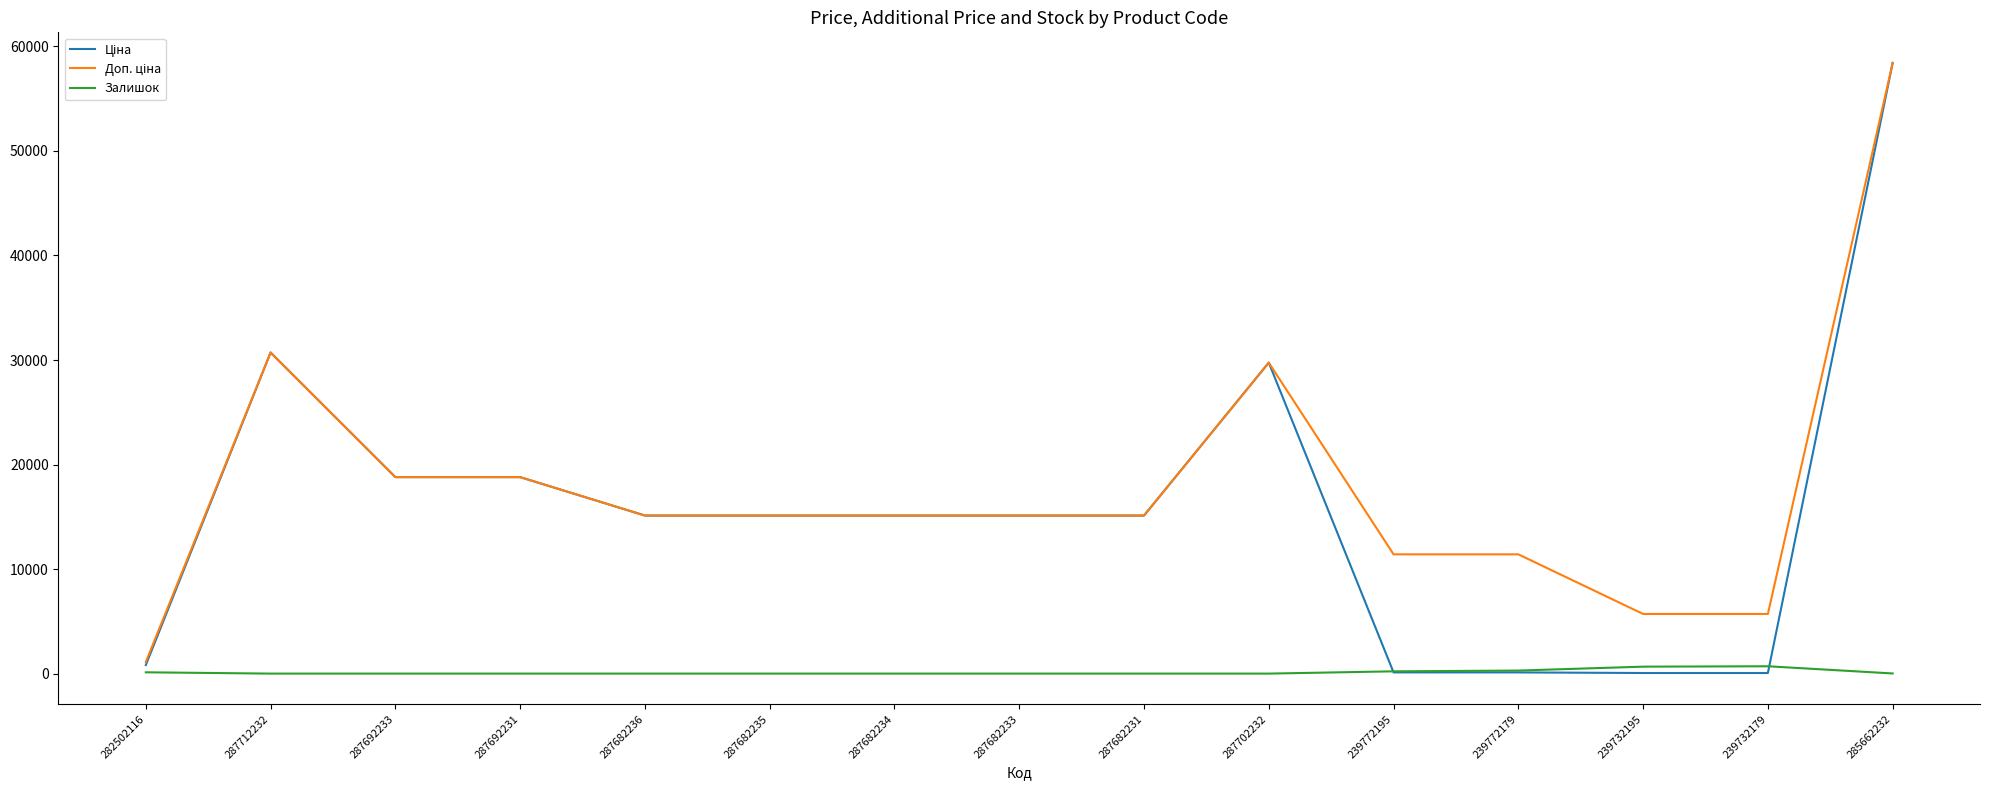

At which category is the sum across all series the highest?

285662232